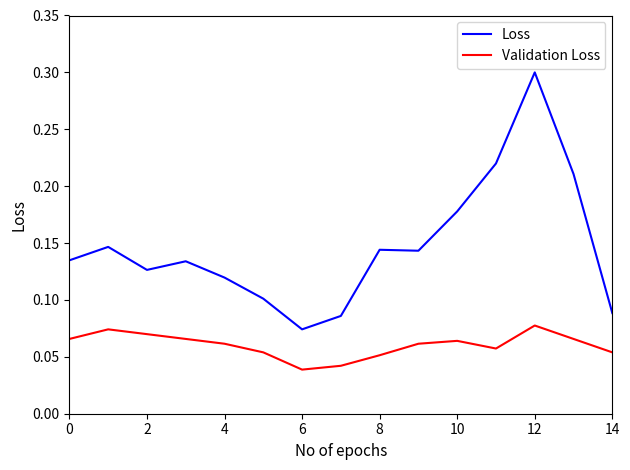

Which series has the largest total across all categories?

Loss